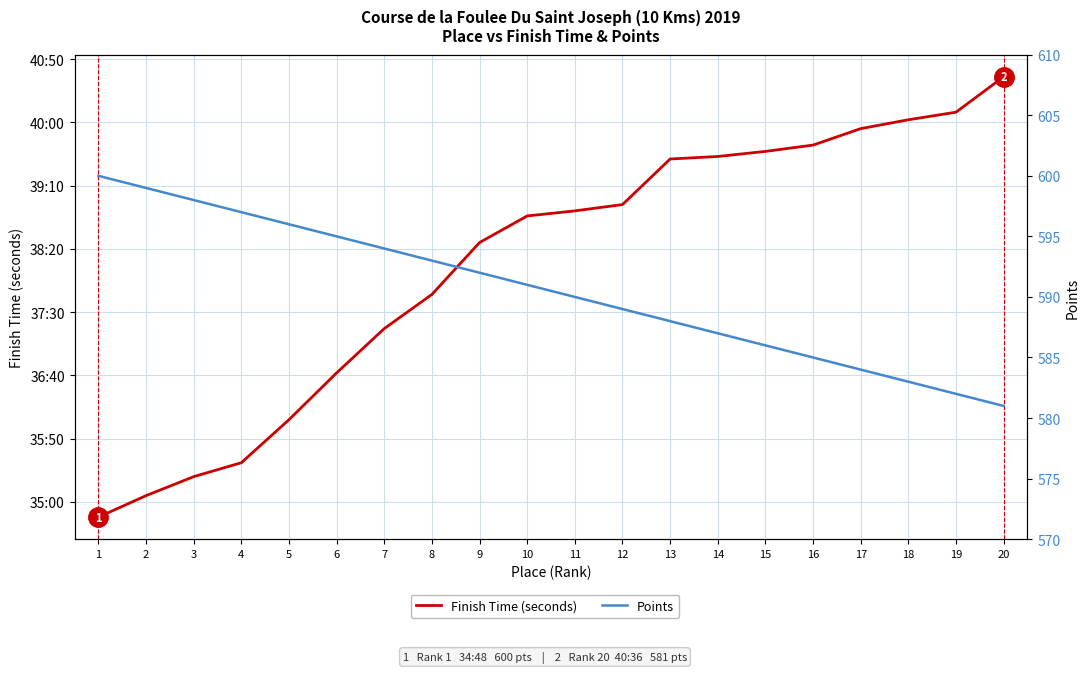

Rank the categories by Finish Time (seconds) value from highest to lowest.

20, 19, 18, 17, 16, 15, 14, 13, 12, 11, 10, 9, 8, 7, 6, 5, 4, 3, 2, 1